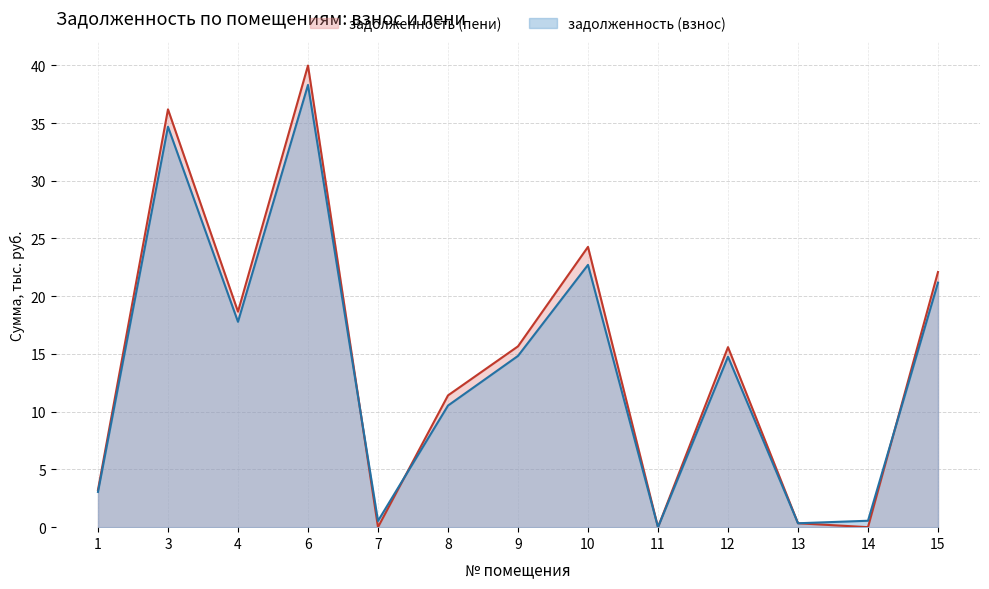

What is the difference between the highest and lowest values at 3?

1.5